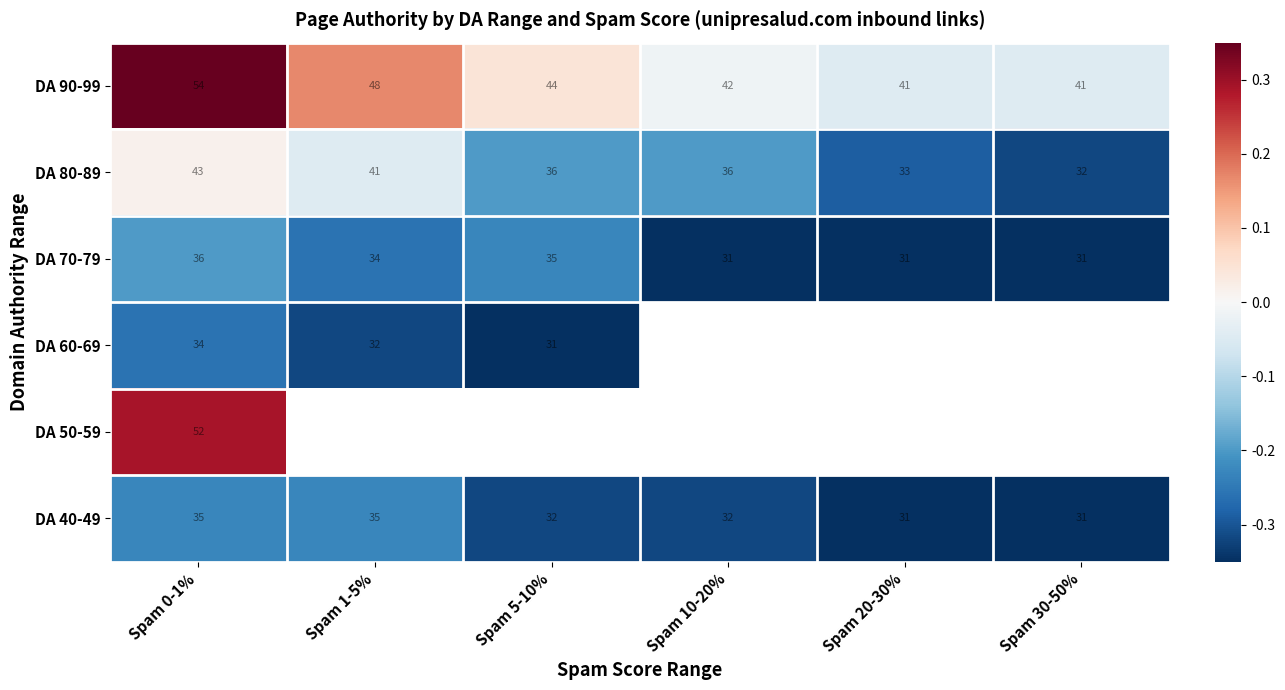

How many values in DA 90-99 are above zero?

3